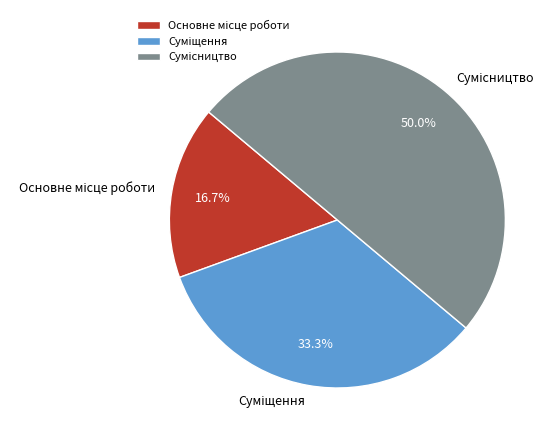

What percentage is NOT represented by Сумісництво?

50.0%